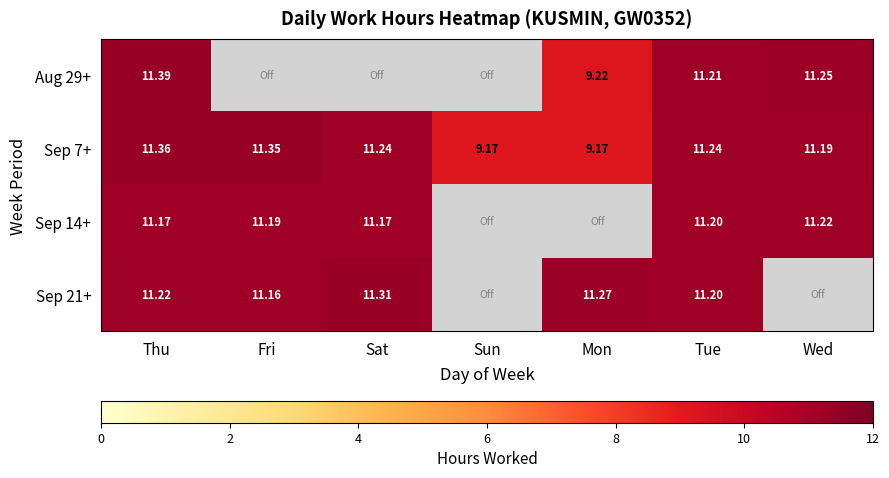

Is it true that Sep 7+ equals 11.2 at Tue?

True